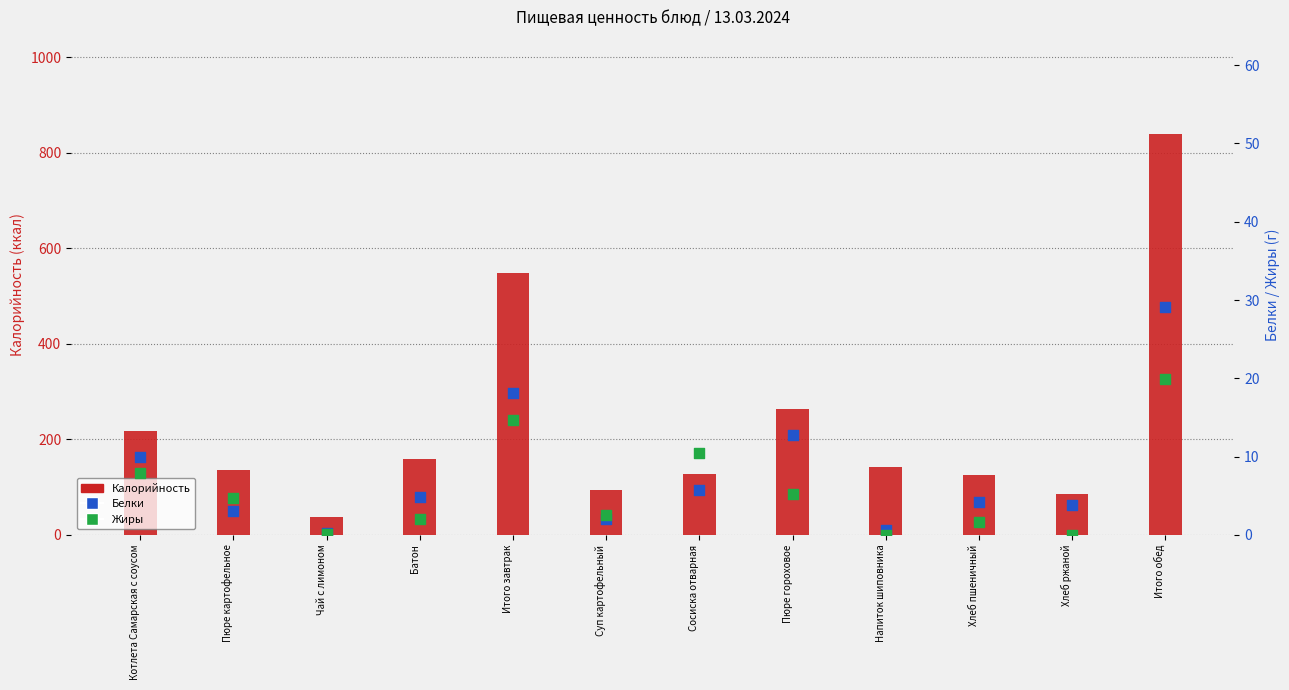

Which series has the largest total across all categories?

Калорийность